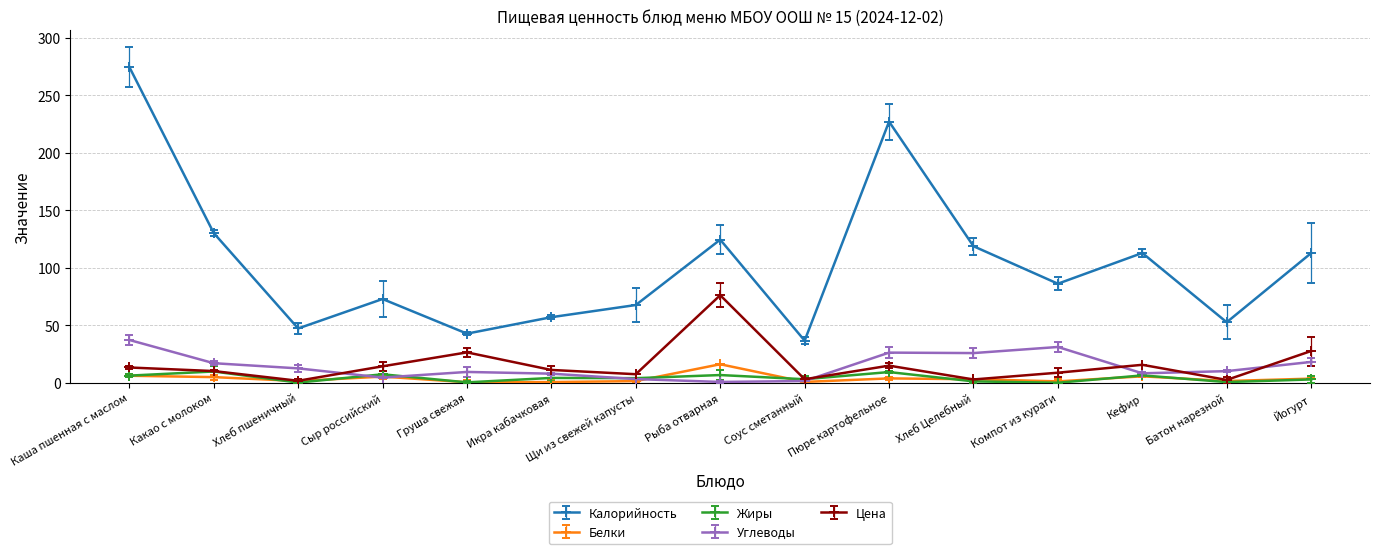

How many data points in Белки are less than 3?

7